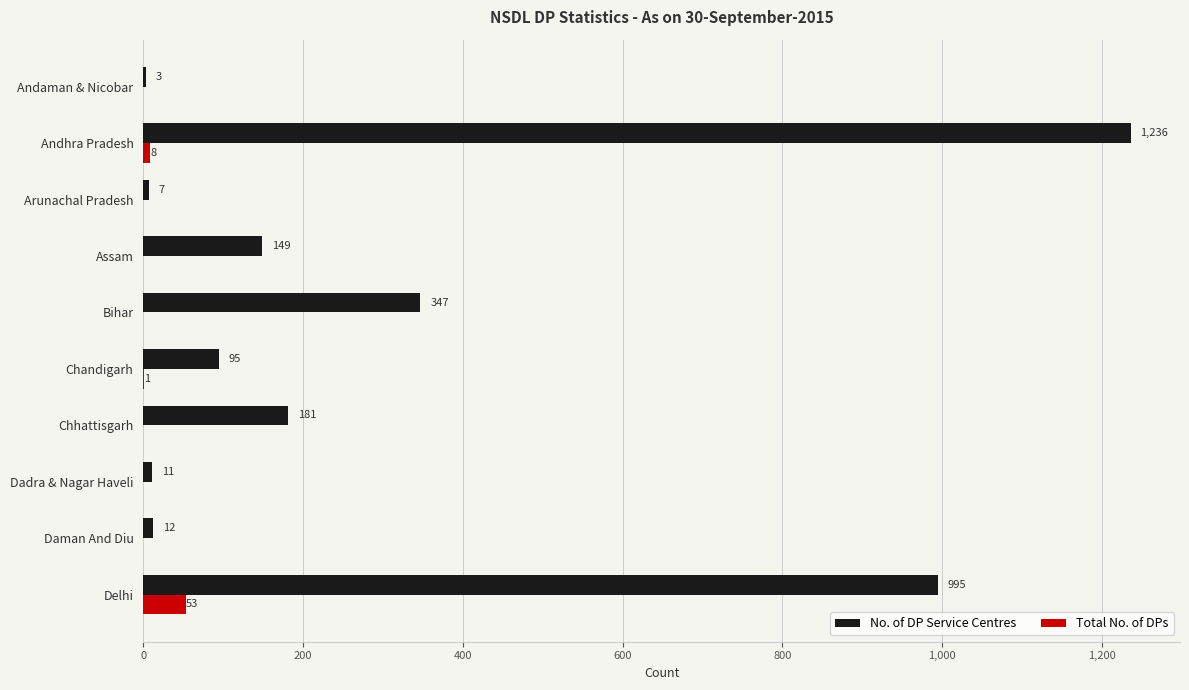

Which series has the widest spread of values?

No. of DP Service Centres